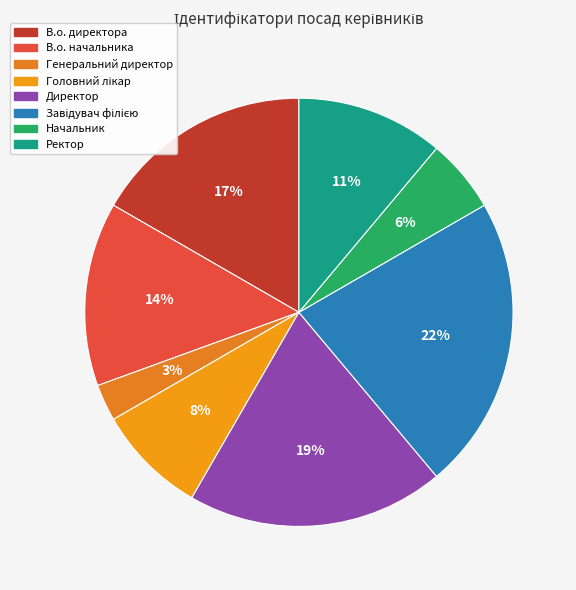

To the nearest percent, what percentage of the pie is В.о. начальника?

14%